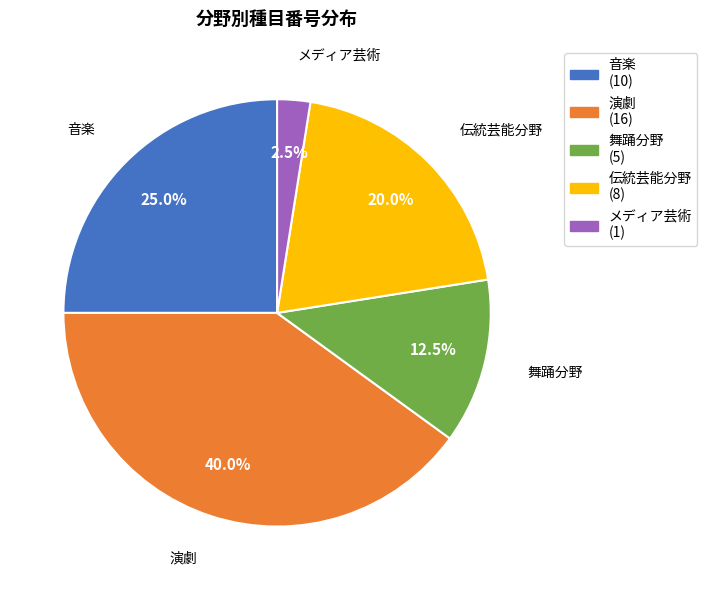

To the nearest percent, what is the average slice percentage?

20%